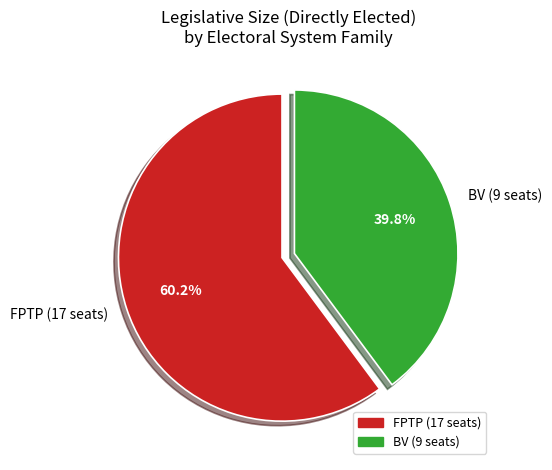

Which category has the smallest portion of the pie?

BV (9 seats)